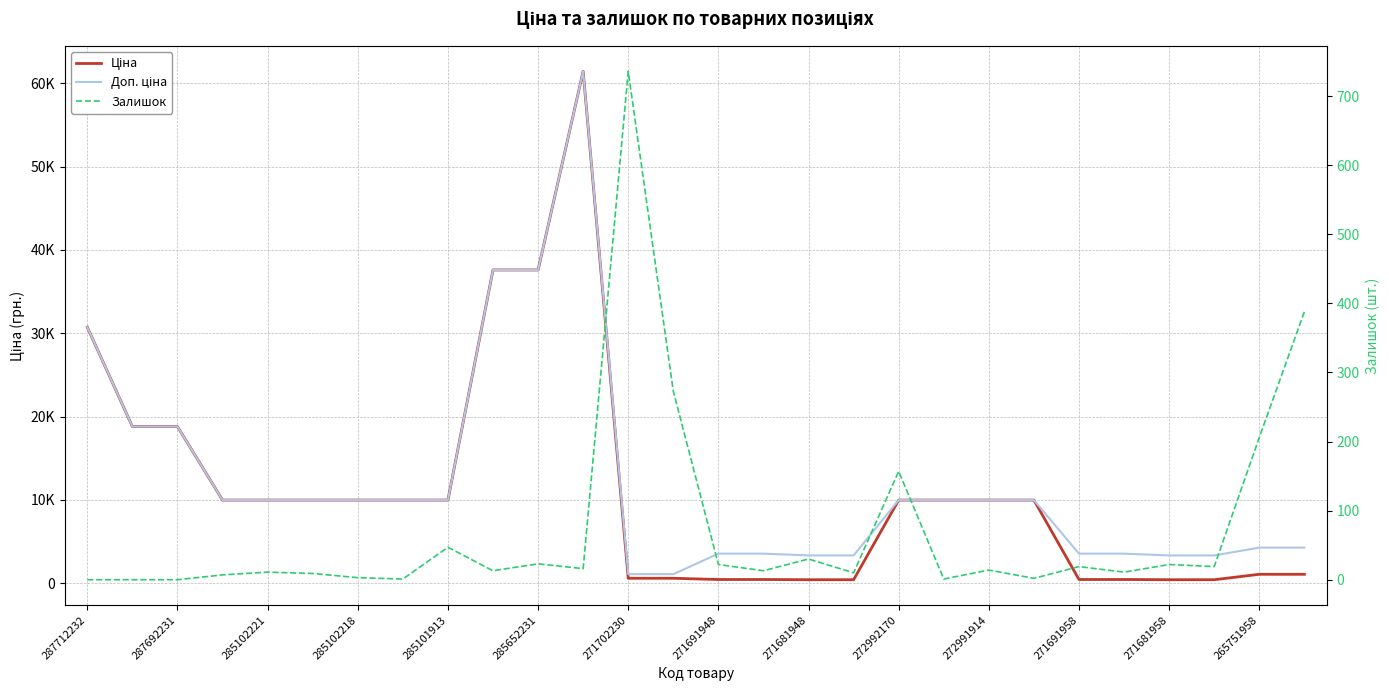

True or false: Доп. ціна and Ціна cross at least once.

False